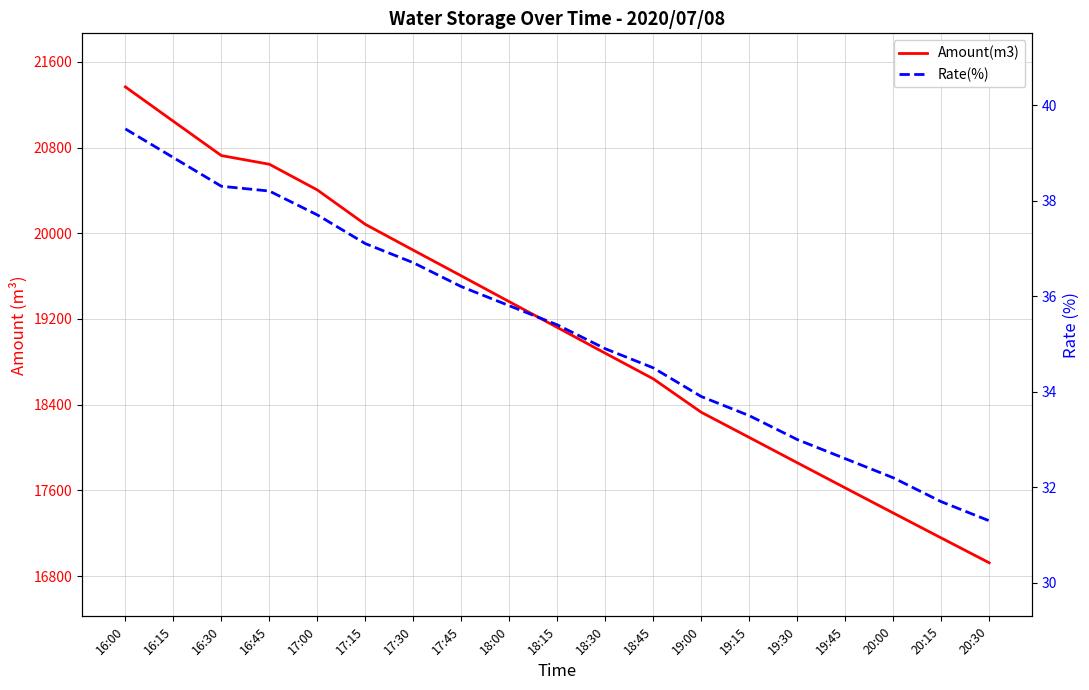

What is the difference between the highest and lowest values at 20:15?

17124.3